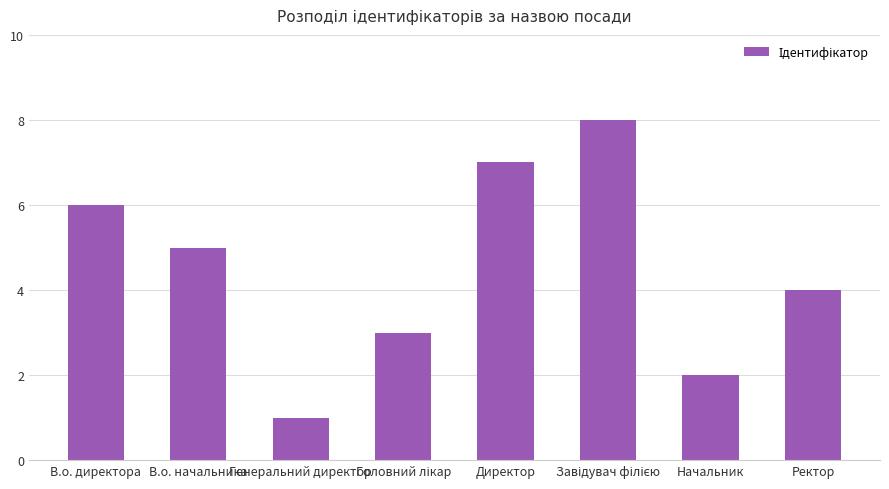

Which has a higher value, Ректор or Директор?

Директор